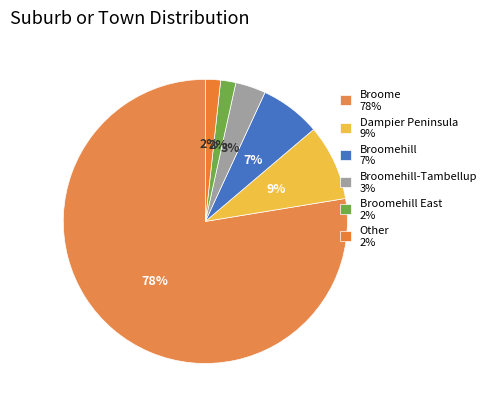

Which slice is the largest?

Broome